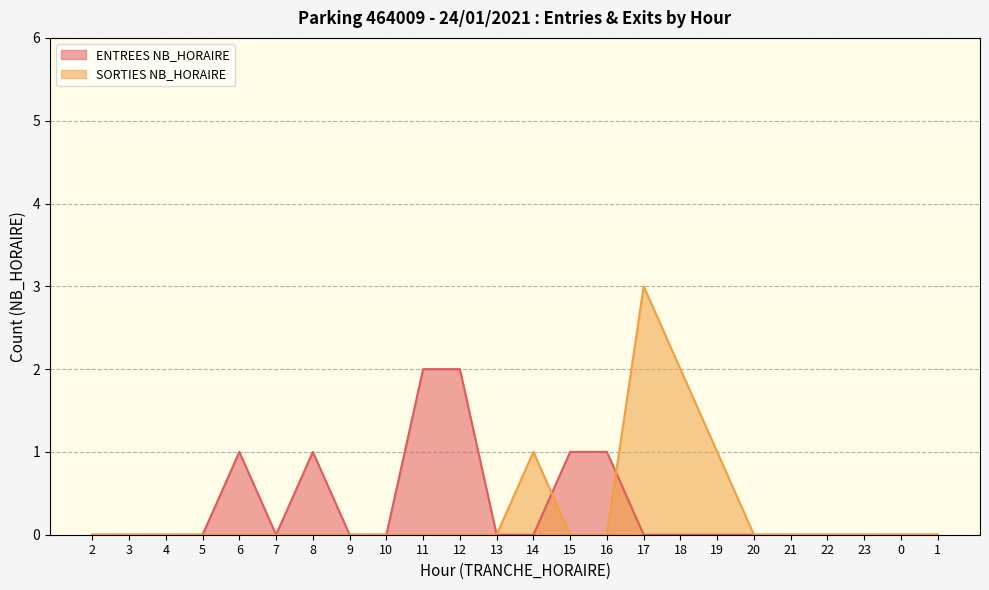

List the labels in order of SORTIES NB_HORAIRE value, largest first.

17, 18, 14, 19, 2, 3, 4, 5, 6, 7, 8, 9, 10, 11, 12, 13, 15, 16, 20, 21, 22, 23, 0, 1